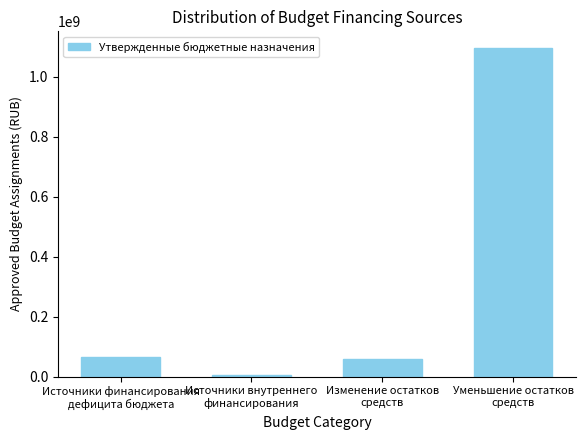

Reading left to right, extract all data points from this chart.

Источники финансирования
дефицита бюджета=64181888.4	Источники внутреннего
финансирования=6500000.0	Изменение остатков
средств=57681888.4	Уменьшение остатков
средств=1097158747.5